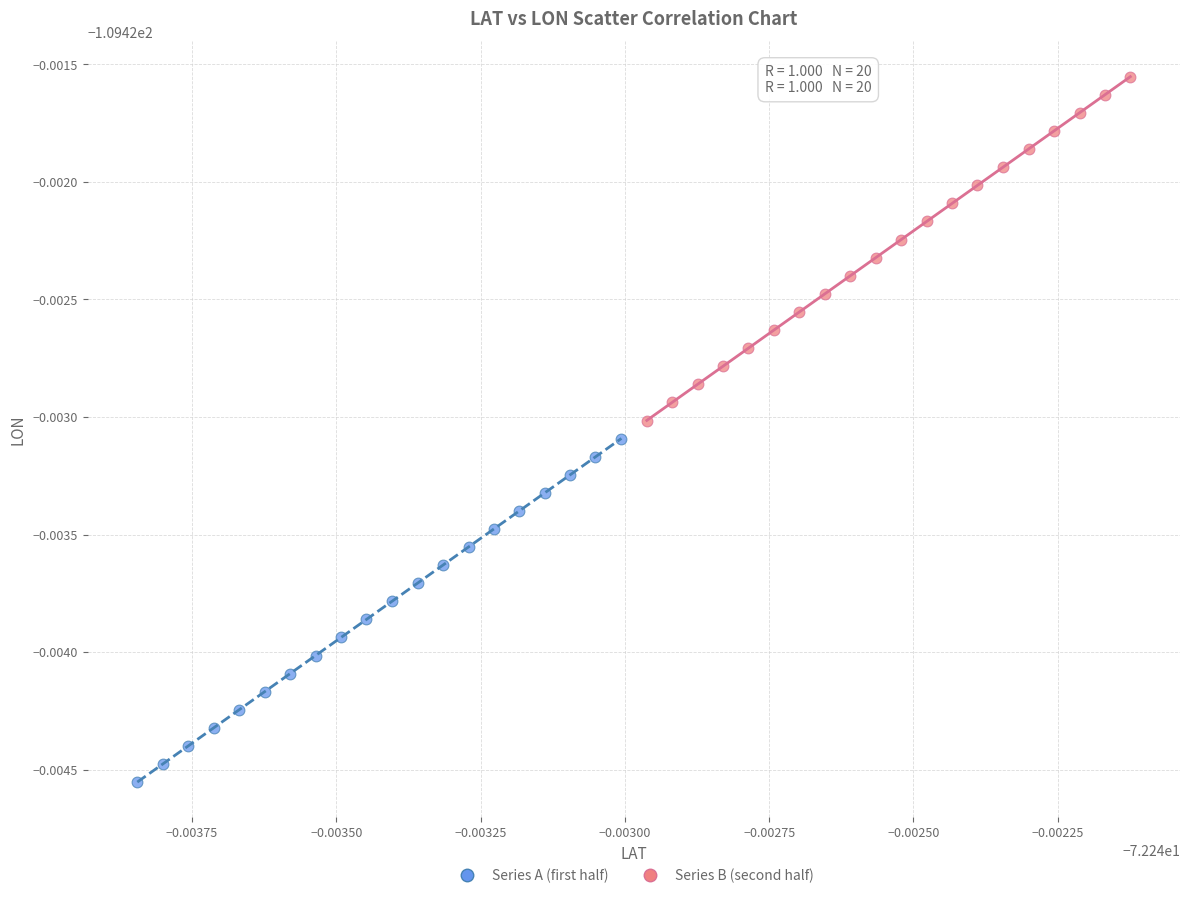

Which series has the largest Y range (max minus min)?

Series B (second half)